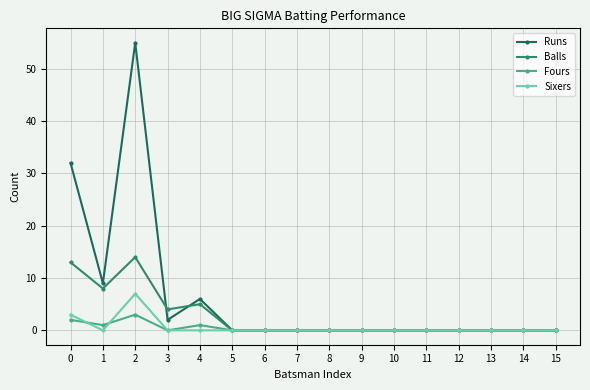

Which series has the widest spread of values?

Runs